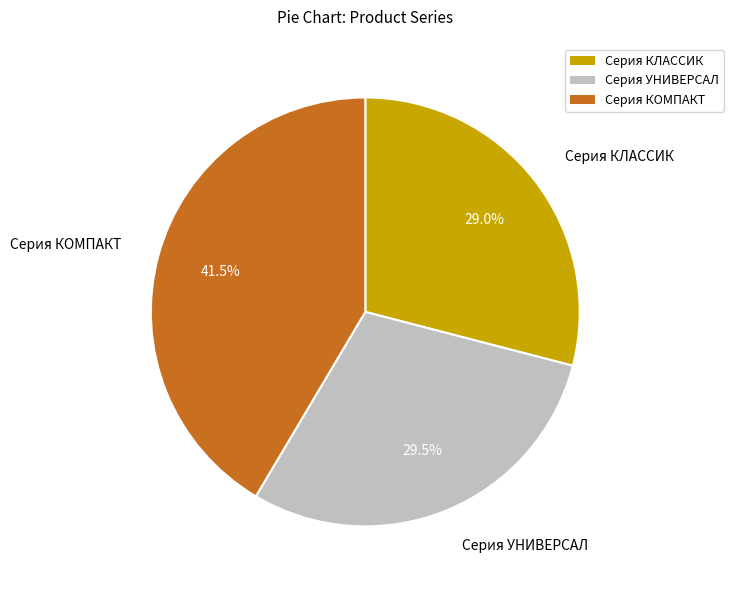

Is there any slice that represents more than half of the pie?

No